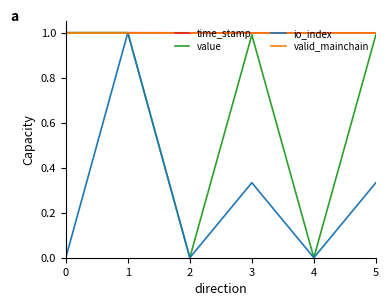

How many lines are shown in the chart?

4